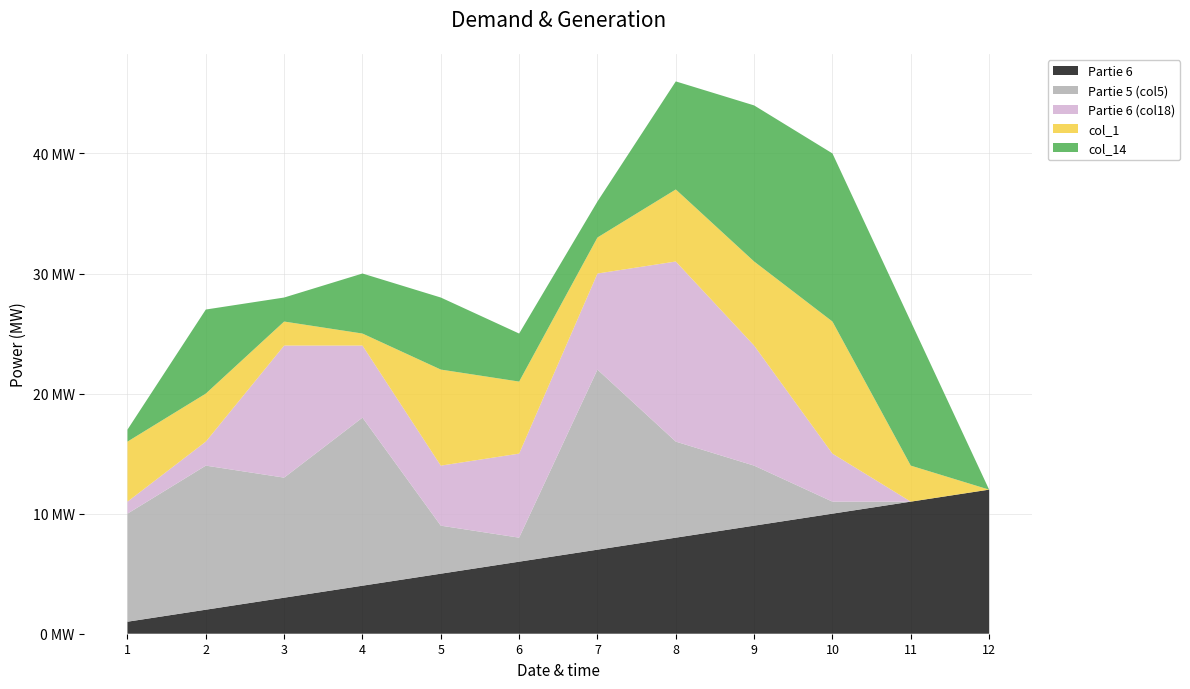

Reading left to right, list all the values displayed in this chart.

Partie 6: 1=1	2=2	3=3	4=4	5=5	6=6	7=7	8=8	9=9	10=10	11=11	12=12
Partie 5 (col5): 1=9	2=12	3=10	4=14	5=4	6=2	7=15	8=8	9=5	10=1	11=0	12=0
Partie 6 (col18): 1=1	2=2	3=11	4=6	5=5	6=7	7=8	8=15	9=10	10=4	11=0	12=0
col_1: 1=5	2=4	3=2	4=1	5=8	6=6	7=3	8=6	9=7	10=11	11=3	12=0
col_14: 1=1	2=7	3=2	4=5	5=6	6=4	7=3	8=9	9=13	10=14	11=12	12=0